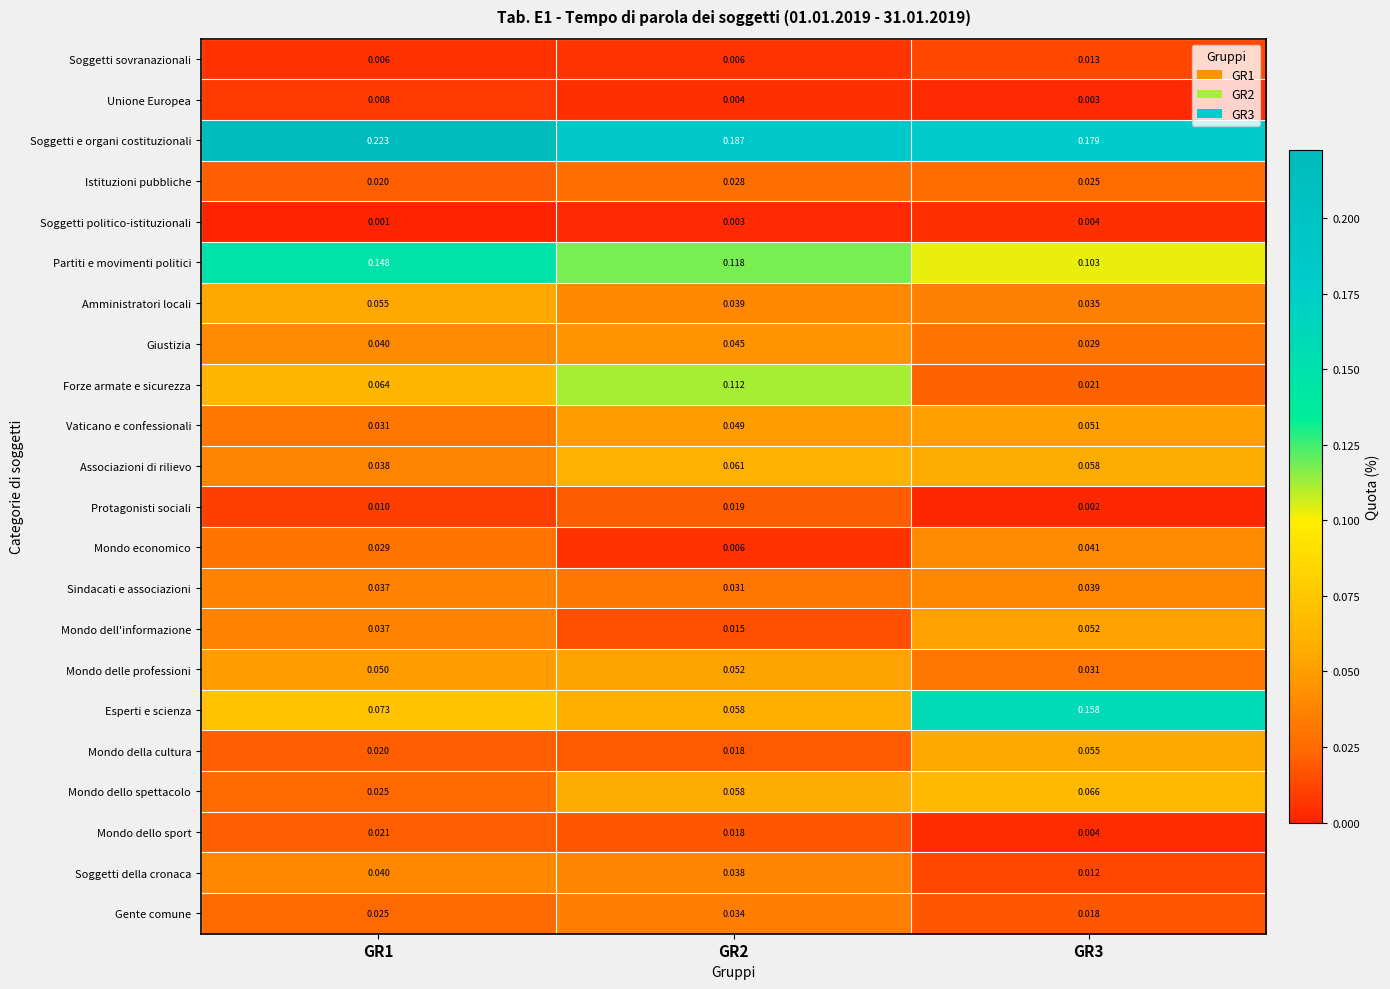

Which series has the widest spread of values?

Esperti e scienza